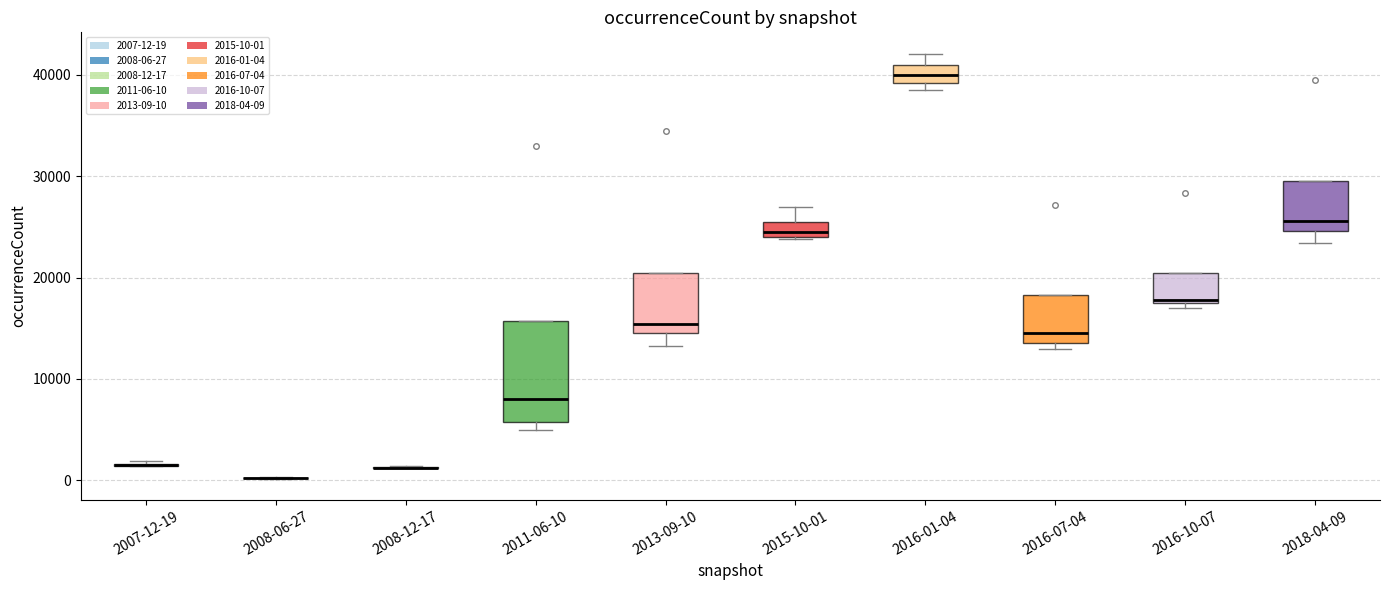

Where is the upper edge of the box for 2016-01-04 on the y-axis? The values are not printed on the chart, so give them approximately, as read against the axis.

41000